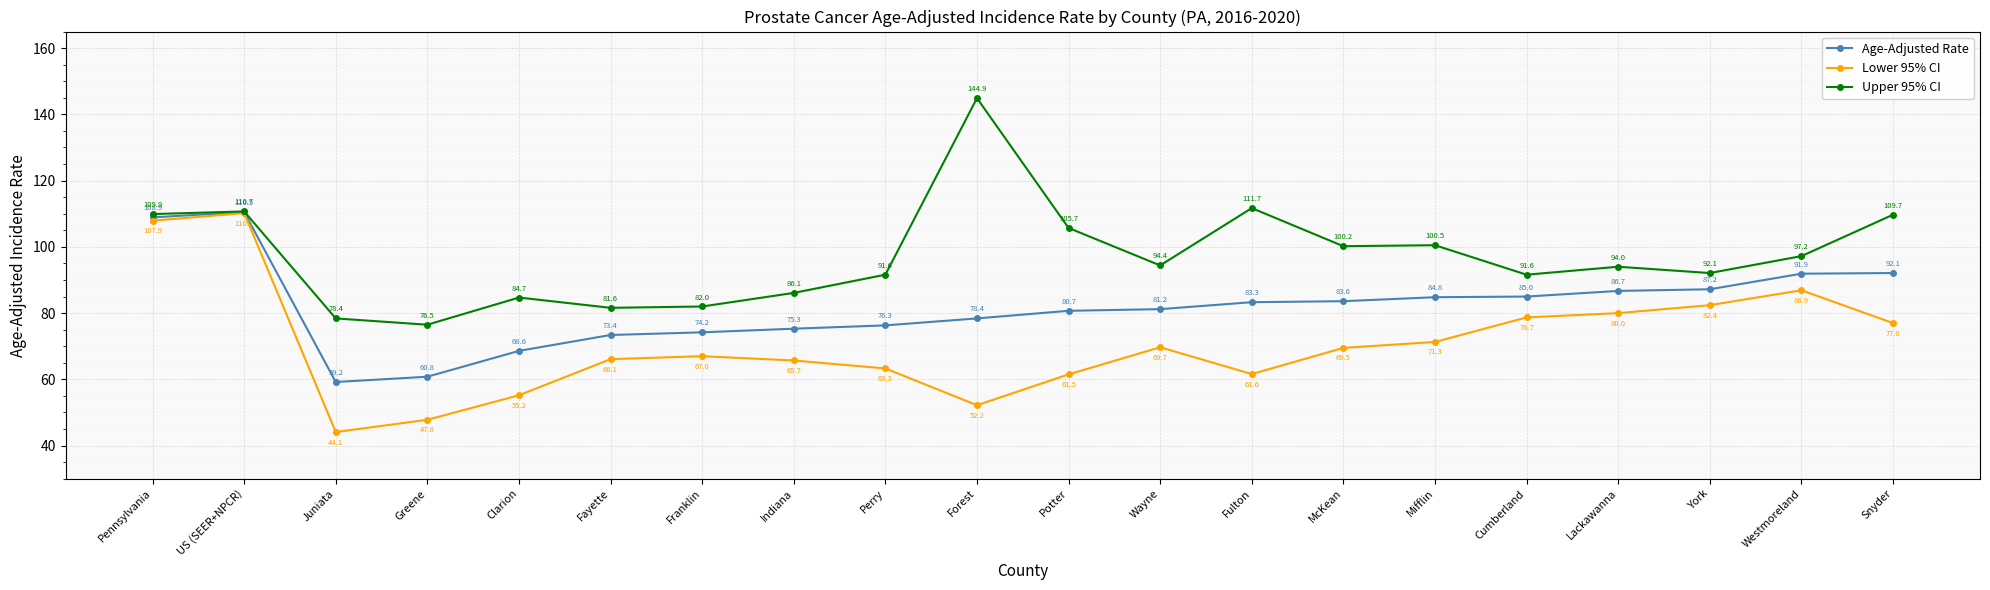

How many values in the Lower 95% CI series are below 69?

10